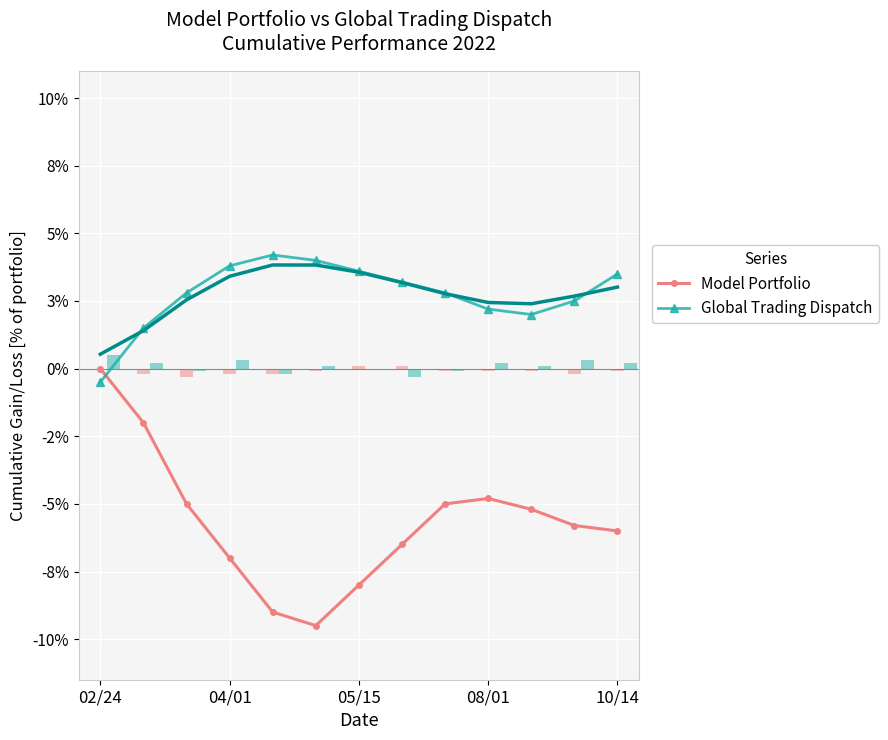

How many values in Global Trading Dispatch are above zero?

12